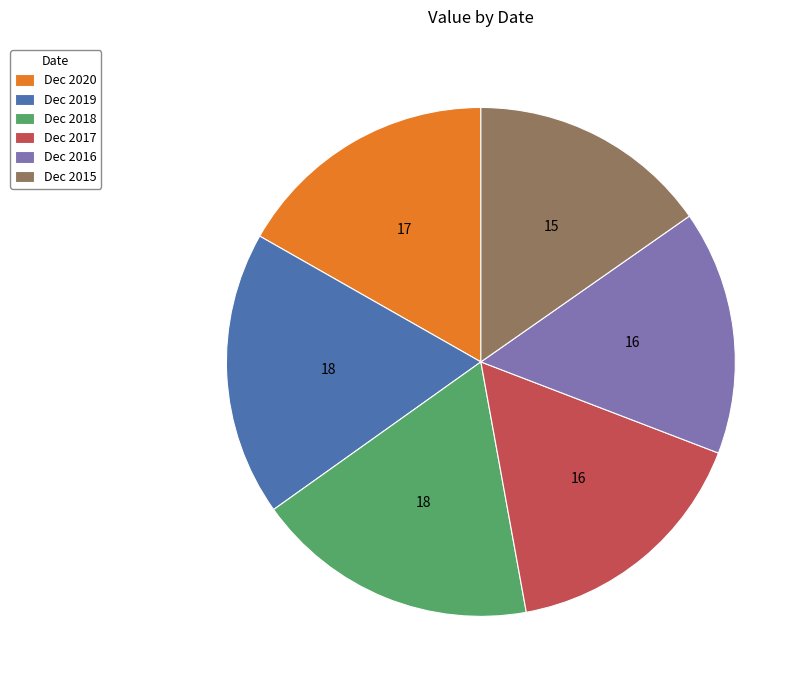

The Dec 2015 slice represents 15% of the pie. True or false?

True